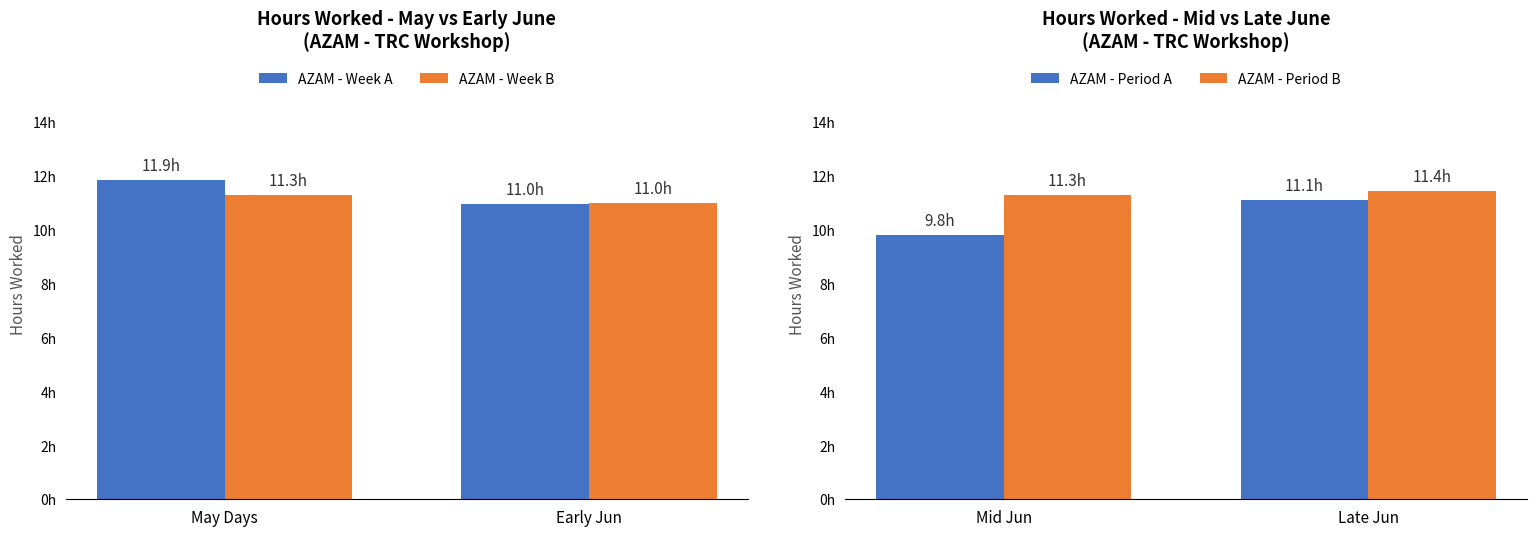

Is it true that AZAM - Week A equals 11.0 at Early Jun?

True